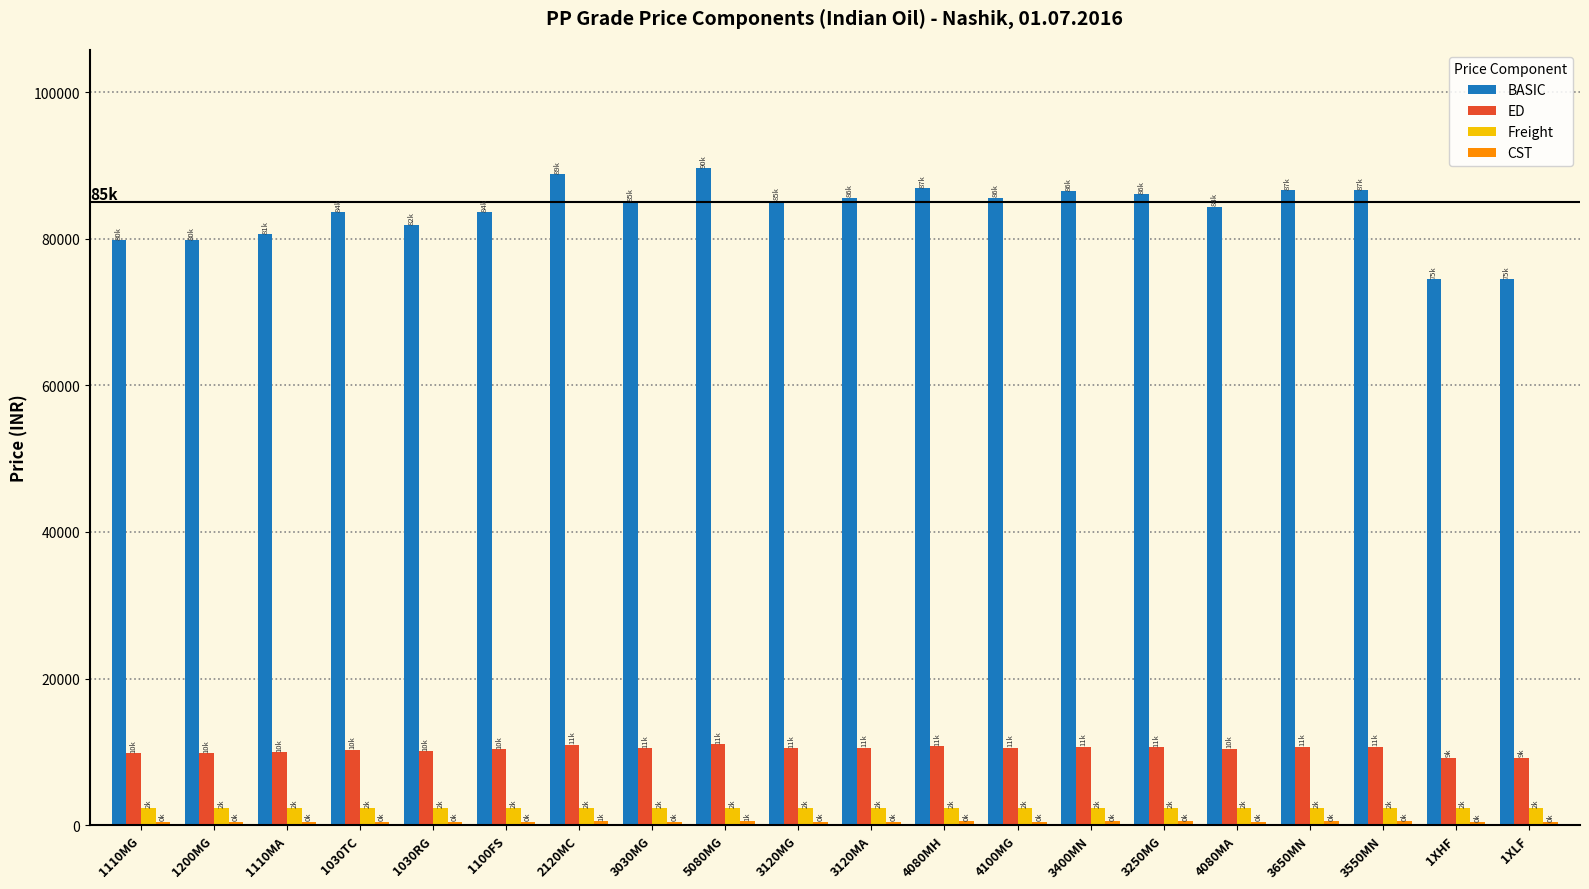

At how many categories does at least one series exceed 72841?

20